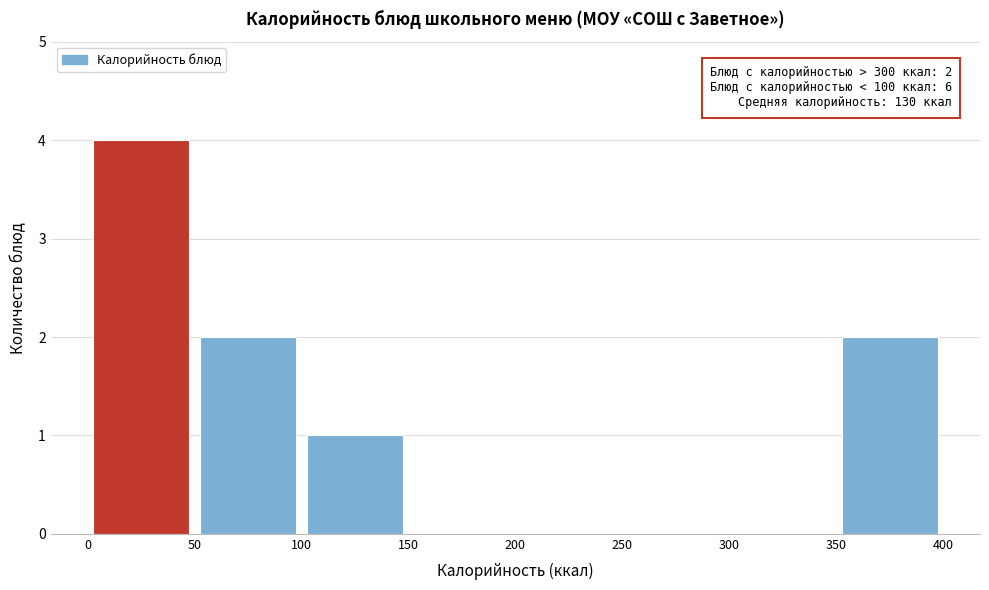

Which range on the x-axis has the tallest bar?

0 to 50